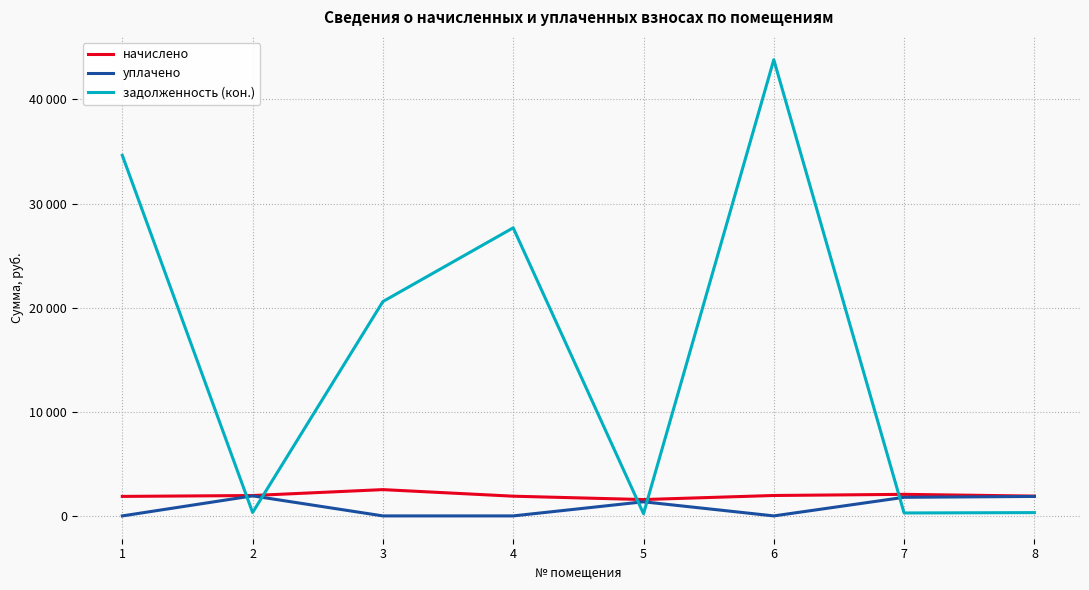

Does the chart display data point markers on the line(s)?

No